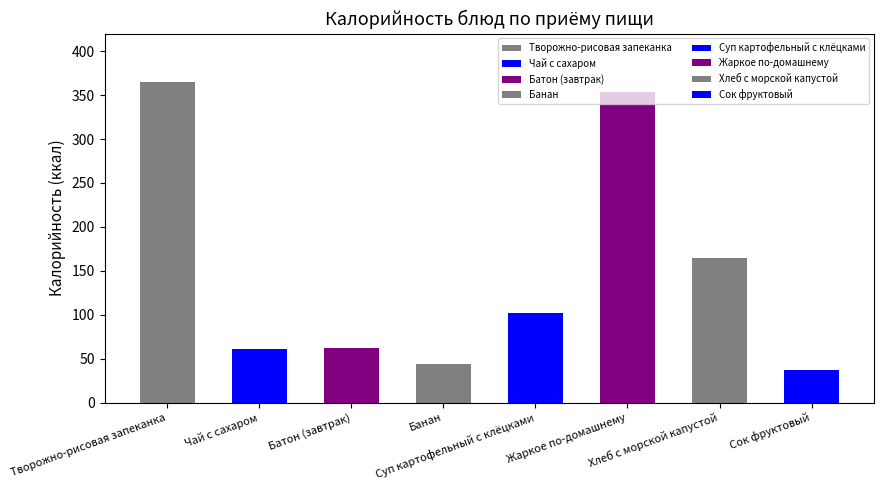

What is the smallest value displayed?

36.6